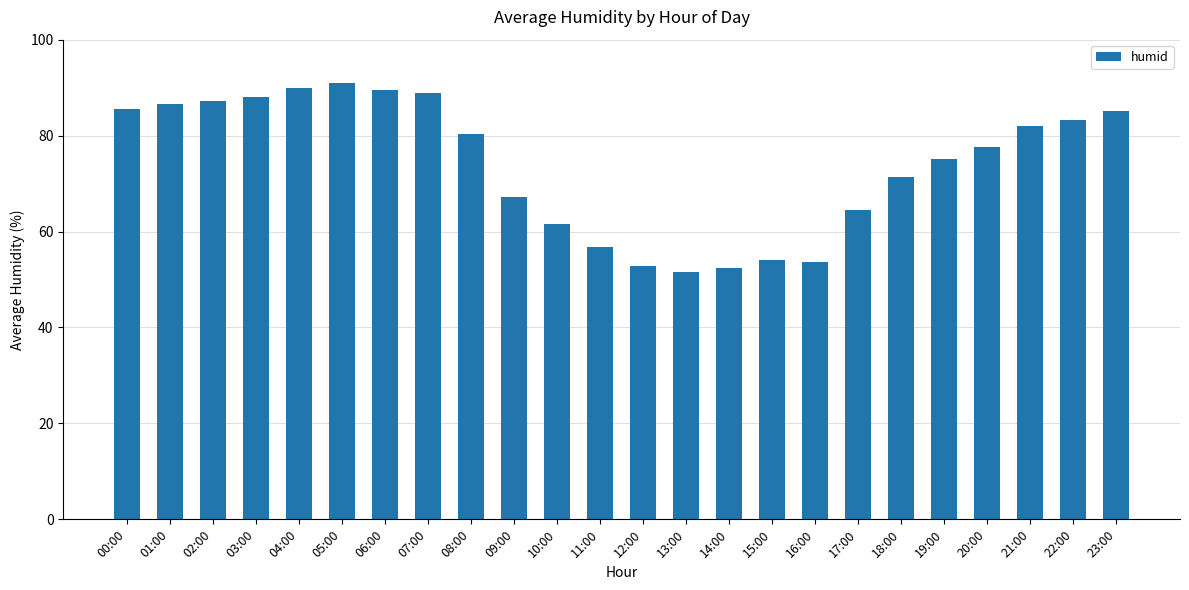

What is the minimum value shown in the chart?

51.5